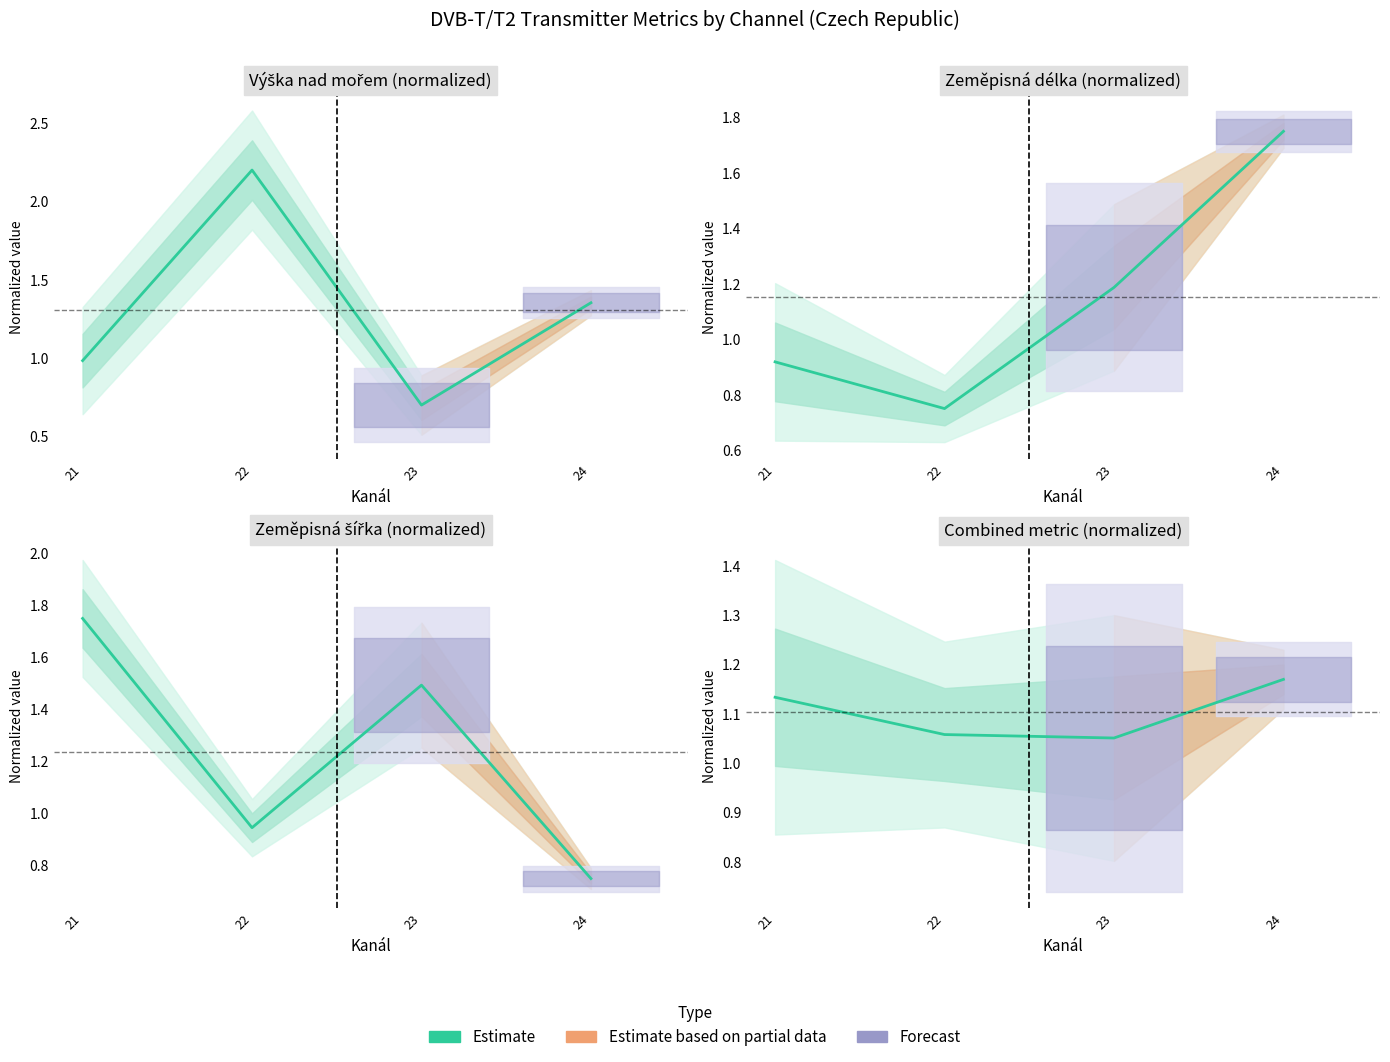

True or false: the data shows 1.1 at 21.

True